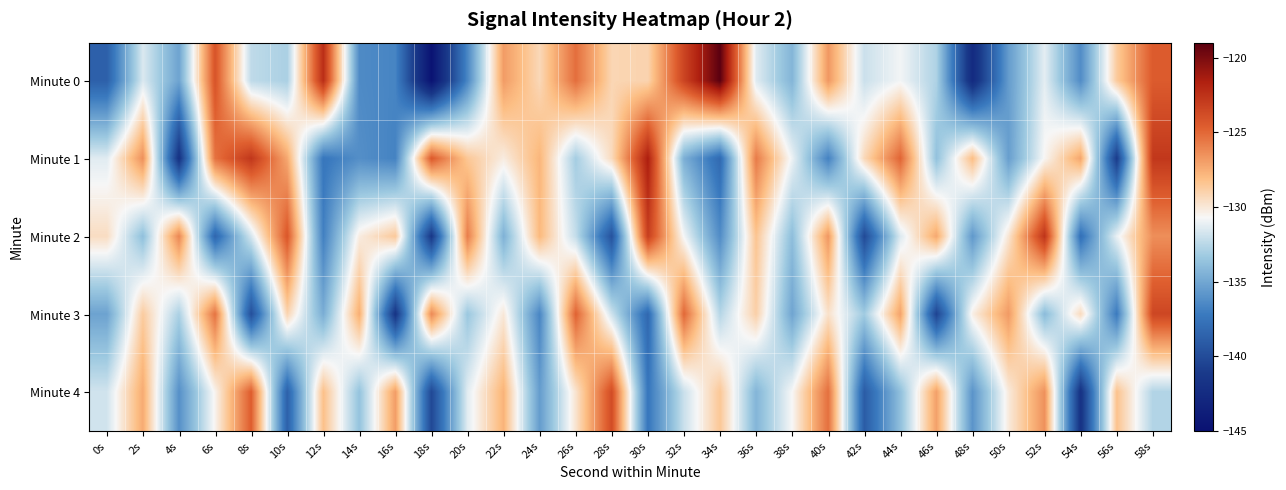

Reading left to right, list all the values displayed in this chart.

Minute 0: 0s=-138.7	2s=-131.5	4s=-135.2	6s=-124.1	8s=-132.3	10s=-132.9	12s=-122.3	14s=-136.4	16s=-136.7	18s=-144.8	20s=-136.5	22s=-126.9	24s=-129.3	26s=-125.3	28s=-129.2	30s=-129.1	32s=-123.4	34s=-119.0	36s=-131.4	38s=-134.3	40s=-126.7	42s=-132.0	44s=-130.8	46s=-132.8	48s=-142.5	50s=-135.5	52s=-131.2	54s=-136.3	56s=-128.7	58s=-124.5
Minute 1: 0s=-131.3	2s=-126.4	4s=-141.8	6s=-125.4	8s=-122.7	10s=-127.3	12s=-137.4	14s=-136.2	16s=-136.8	18s=-124.4	20s=-128.5	22s=-130.2	24s=-127.8	26s=-133.1	28s=-129.4	30s=-121.5	32s=-134.6	34s=-138.2	36s=-125.7	38s=-131.0	40s=-136.8	42s=-129.3	44s=-124.9	46s=-133.7	48s=-128.1	50s=-135.4	52s=-130.6	54s=-127.2	56s=-141.0	58s=-122.8
Minute 2: 0s=-129.5	2s=-133.8	4s=-126.1	6s=-138.4	8s=-131.7	10s=-124.3	12s=-136.9	14s=-130.2	16s=-128.6	18s=-141.3	20s=-125.8	22s=-134.5	24s=-127.9	26s=-132.2	28s=-139.6	30s=-123.1	32s=-130.8	34s=-136.3	36s=-128.4	38s=-133.9	40s=-126.7	42s=-140.1	44s=-131.5	46s=-127.3	48s=-135.7	50s=-129.9	52s=-122.6	54s=-137.8	56s=-131.1	58s=-126.4
Minute 3: 0s=-135.2	2s=-128.7	4s=-132.9	6s=-125.4	8s=-139.8	10s=-129.1	12s=-134.7	14s=-127.5	16s=-141.6	18s=-126.2	20s=-133.4	22s=-130.0	24s=-136.6	26s=-124.8	28s=-131.9	30s=-138.3	32s=-125.0	34s=-132.6	36s=-128.9	38s=-135.1	40s=-129.7	42s=-133.2	44s=-127.1	46s=-140.5	48s=-130.3	50s=-126.8	52s=-134.0	54s=-129.4	56s=-137.2	58s=-123.5
Minute 4: 0s=-131.8	2s=-127.4	4s=-136.1	6s=-130.5	8s=-124.6	10s=-138.7	12s=-128.2	14s=-133.6	16s=-126.9	18s=-140.2	20s=-131.3	22s=-127.7	24s=-135.5	26s=-129.8	28s=-123.8	30s=-137.4	32s=-132.0	34s=-128.5	36s=-134.3	38s=-130.7	40s=-125.3	42s=-139.0	44s=-133.8	46s=-127.0	48s=-135.9	50s=-130.1	52s=-126.5	54s=-141.8	56s=-128.3	58s=-132.7